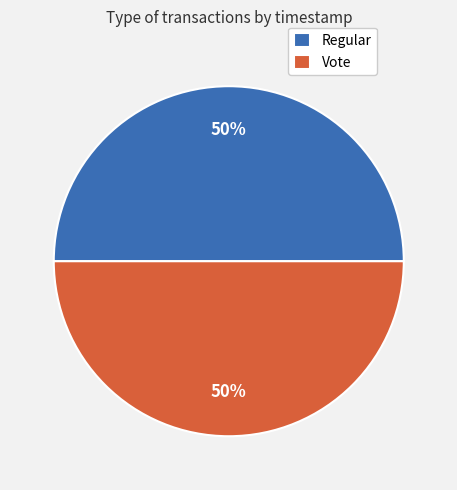

Is it true that Vote is 59% of the pie?

False